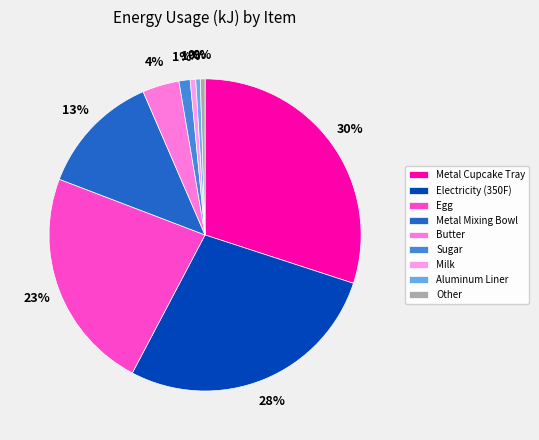

What percentage is the Electricity (350F) slice, to the nearest percent?

28%